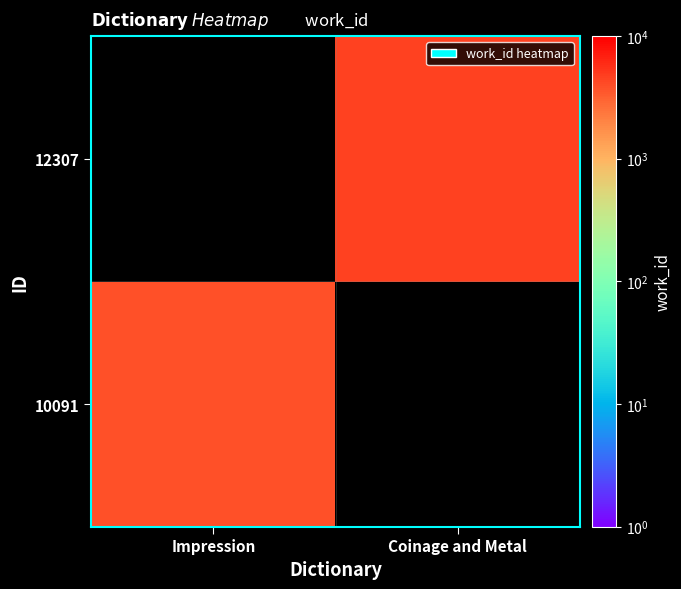

What is the minimum value shown in the chart?

3903.0